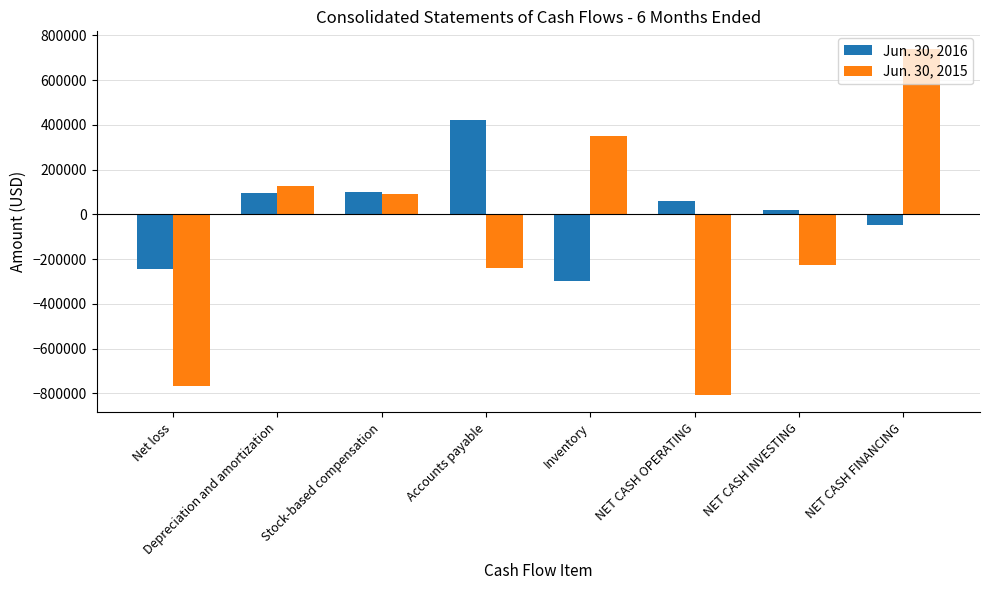

Which series has the widest spread of values?

Jun. 30, 2015